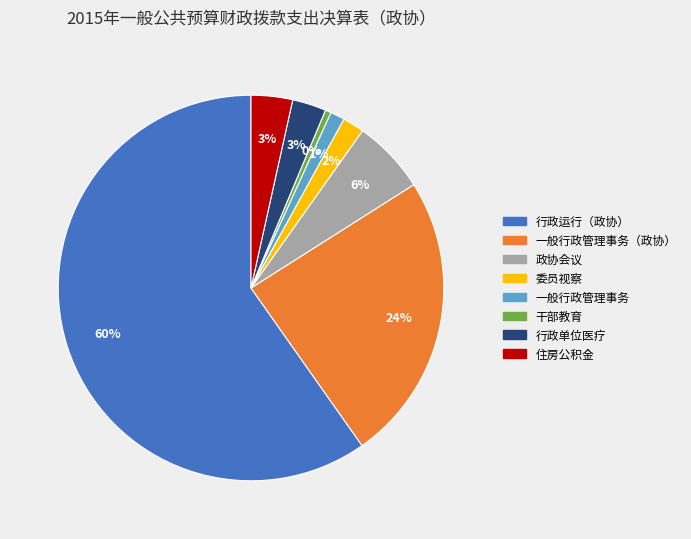

To the nearest percent, what is the average slice percentage?

12%